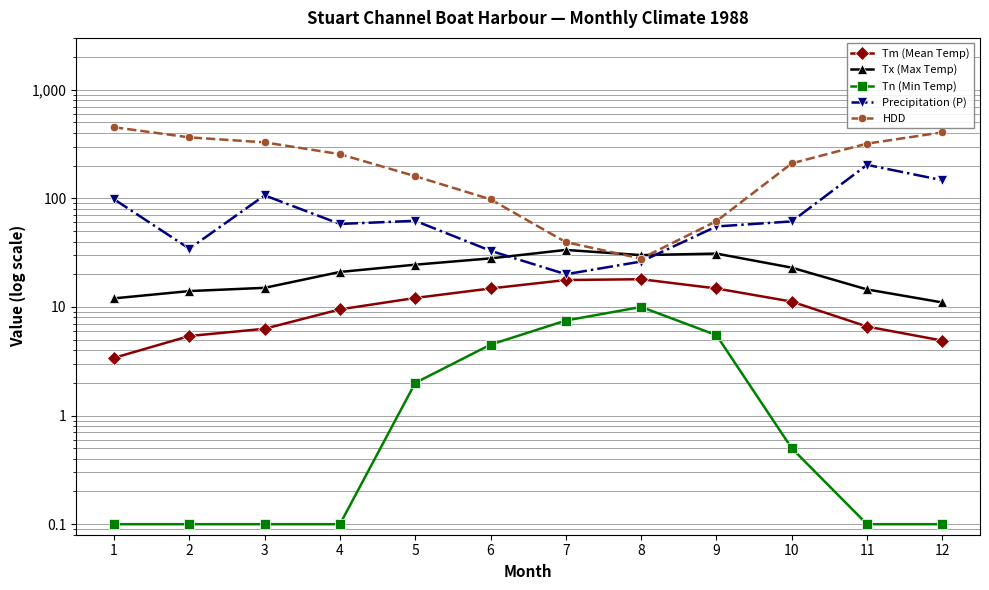

Does the chart have visible grid lines?

Yes